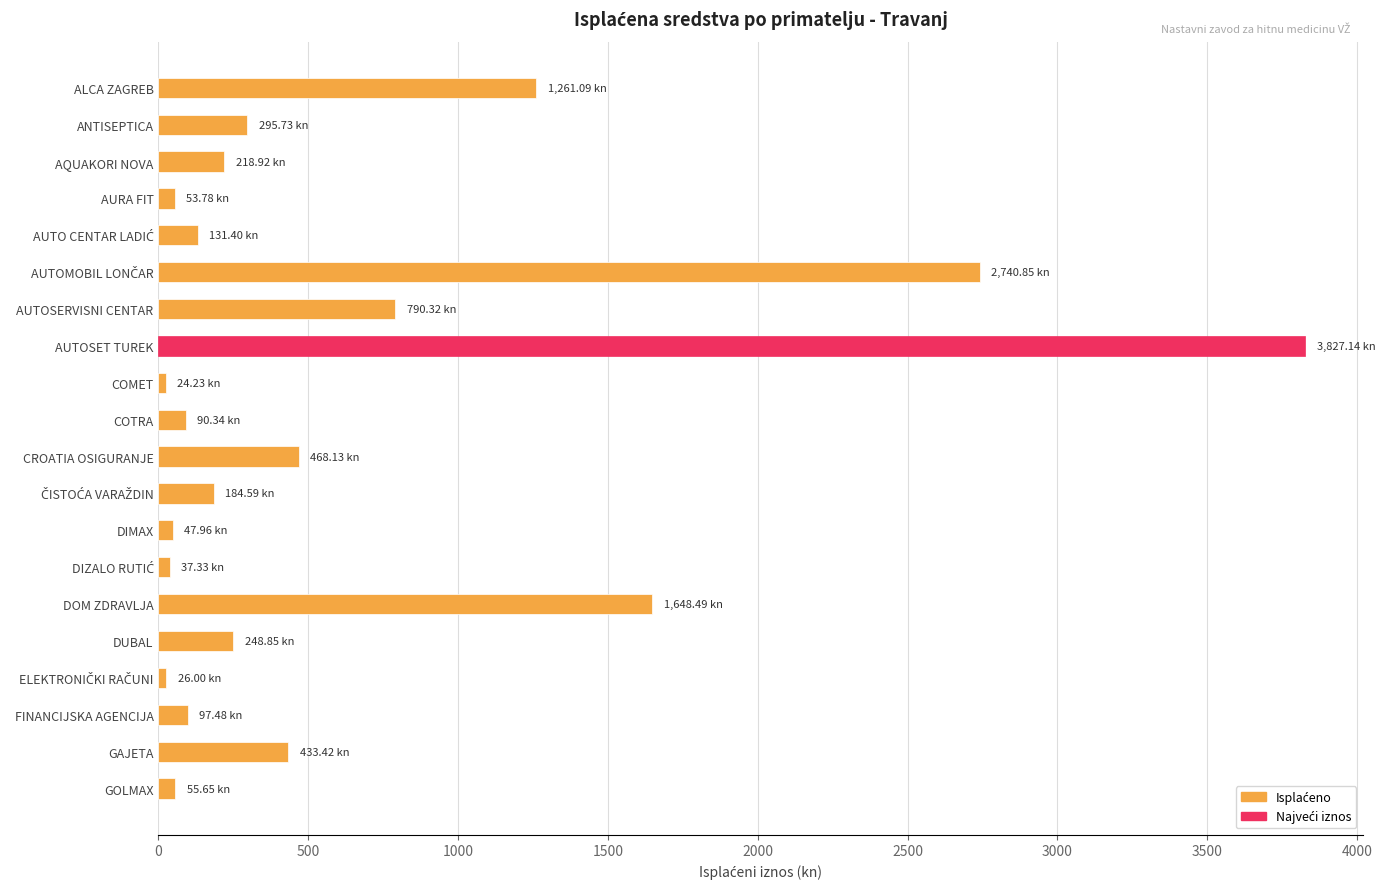

What is the average value?

634.1